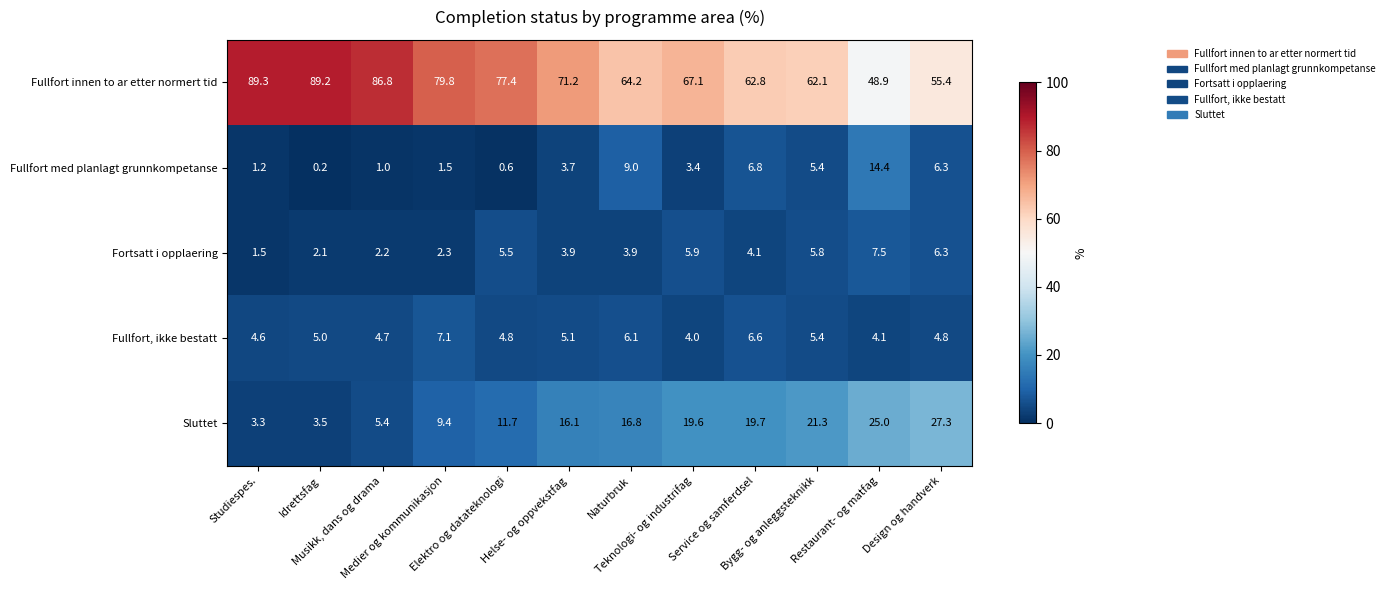

What is the maximum value shown in the chart?

89.3